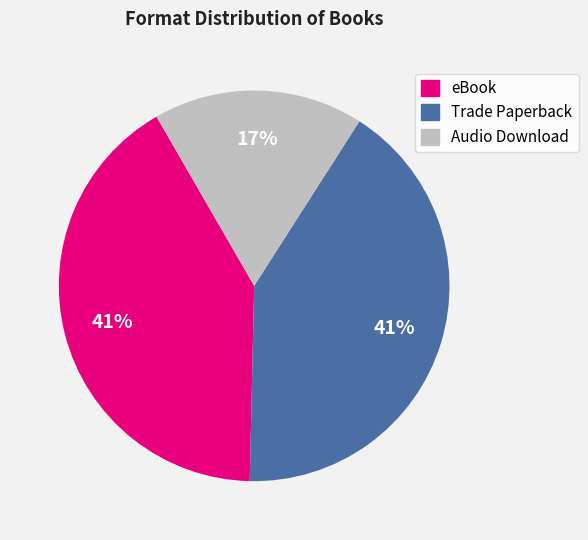

Which slice is the smallest?

Audio Download